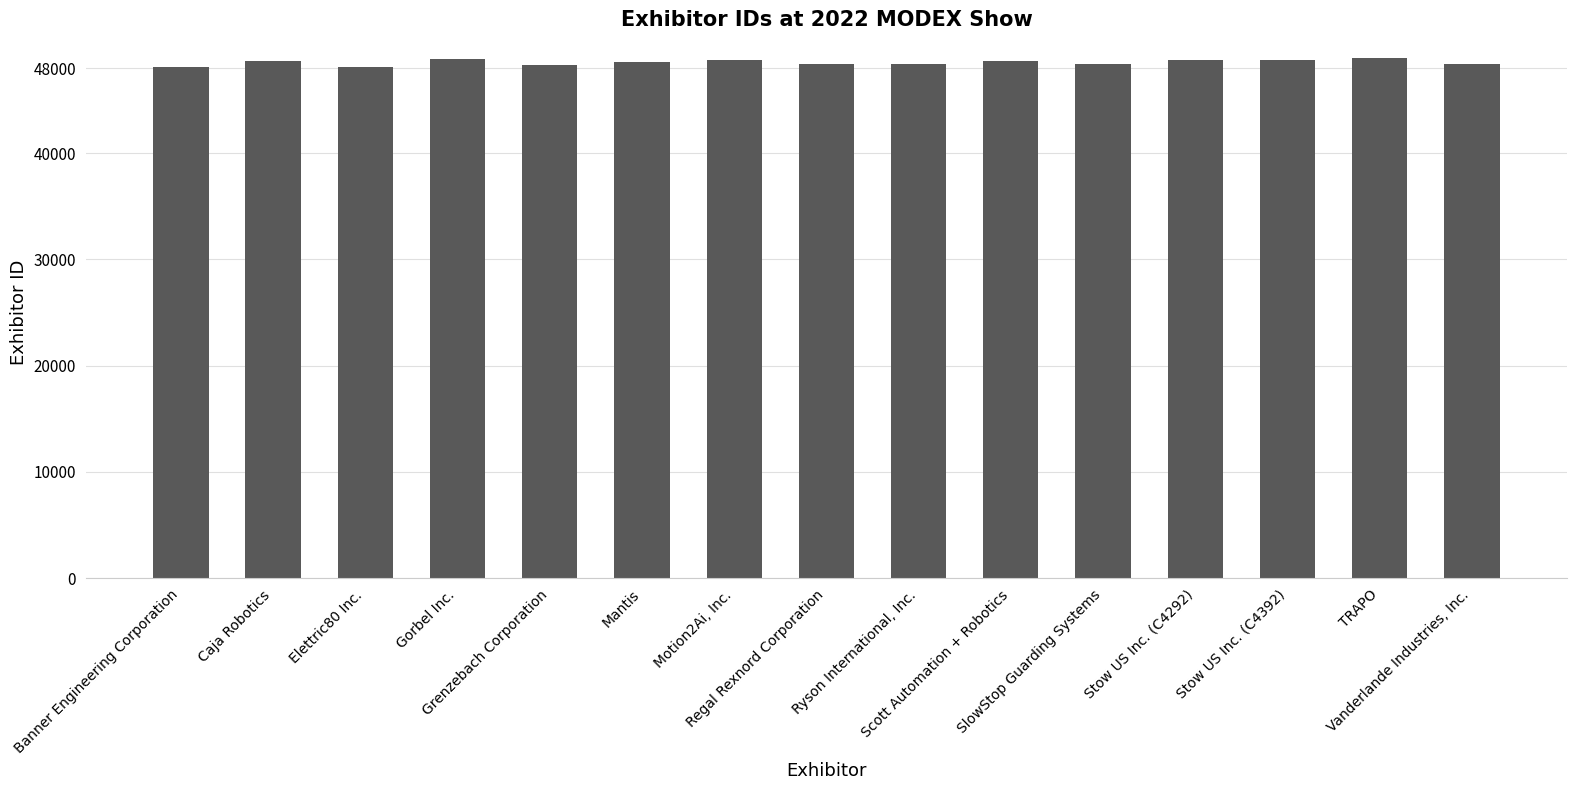

What is the sum of all values?

728059